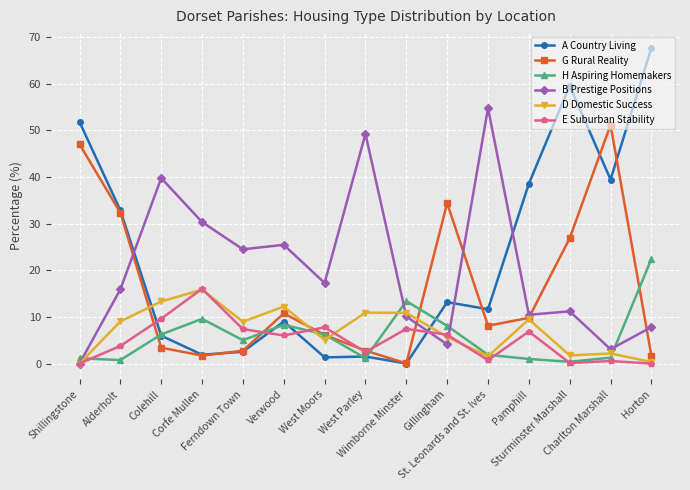

What are all the series names shown in the legend?

A Country Living, G Rural Reality, H Aspiring Homemakers, B Prestige Positions, D Domestic Success, E Suburban Stability